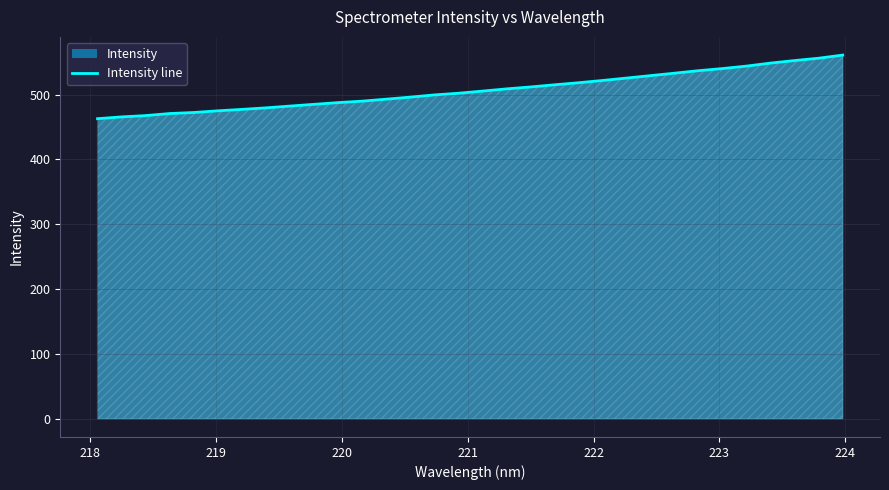

What is the difference between the maximum and minimum values?

98.1